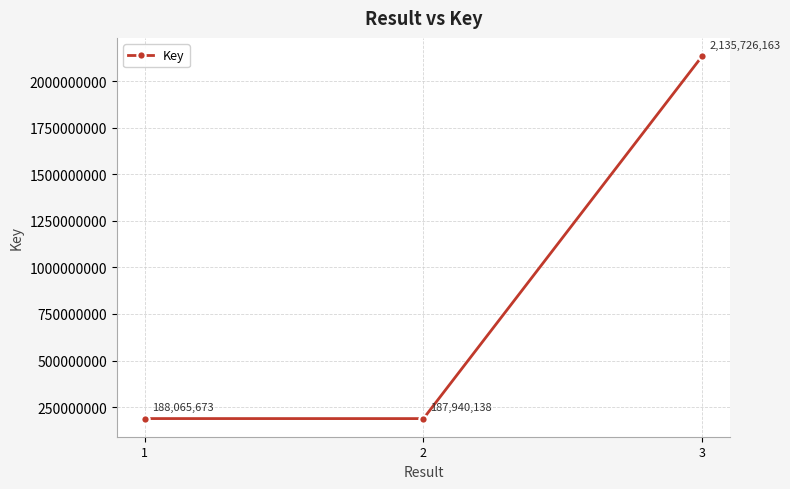

What is the value of the 1st point from the left?

188065673